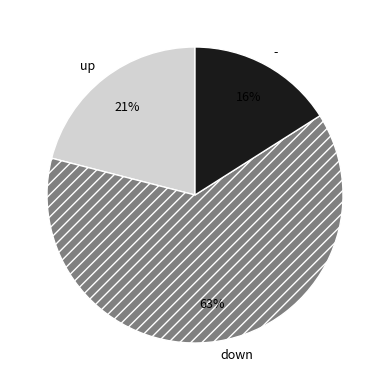

To the nearest percent, what portion does down represent?

63%